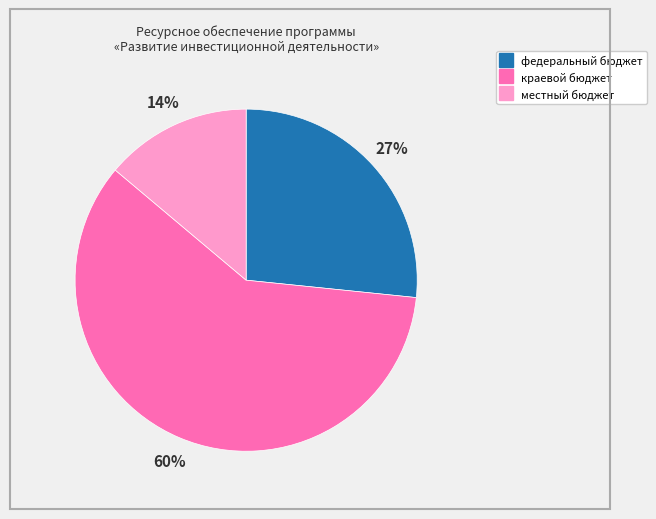

To the nearest percent, what is the average slice percentage?

33%